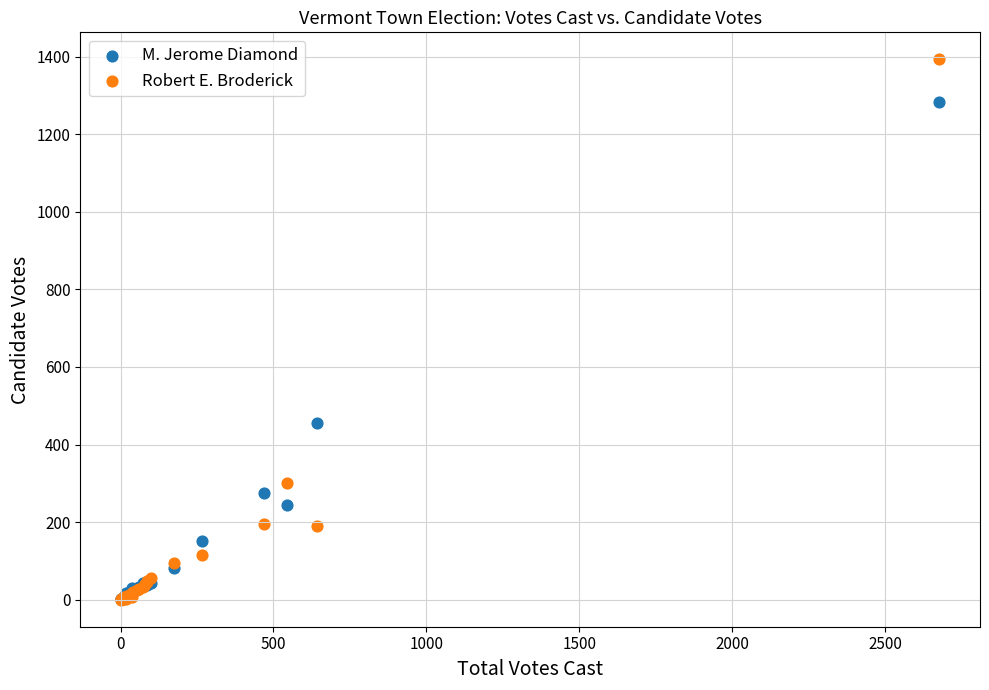

In the M. Jerome Diamond series, what Y value is closest to 642?

455